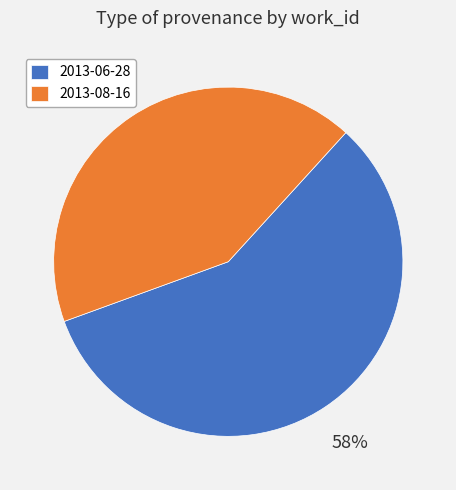

What is the ratio of the value at 2013-06-28 to the value at 2013-08-16?

1.4